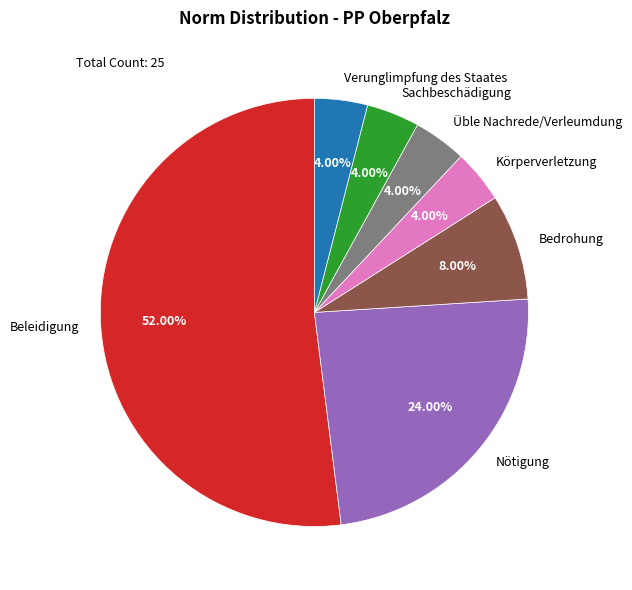

Is the sum of Verunglimpfung des Staates and Beleidigung greater than half?

Yes